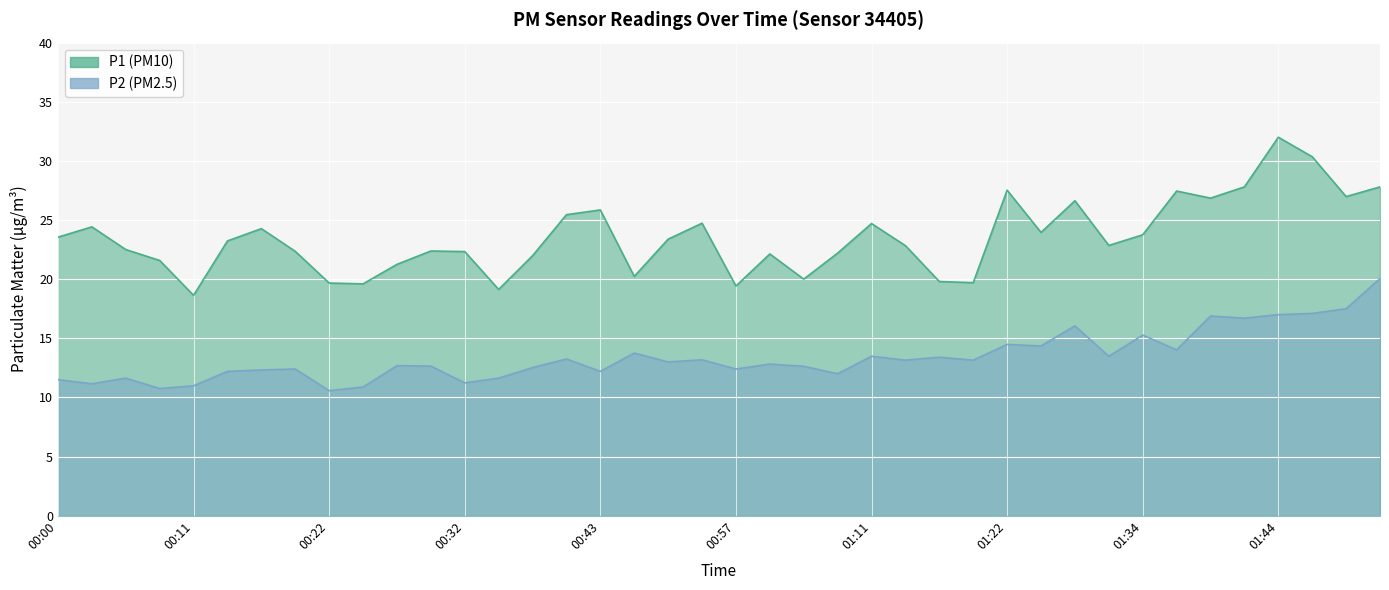

What is the difference between the maximum and minimum values in the P2 series?

9.5